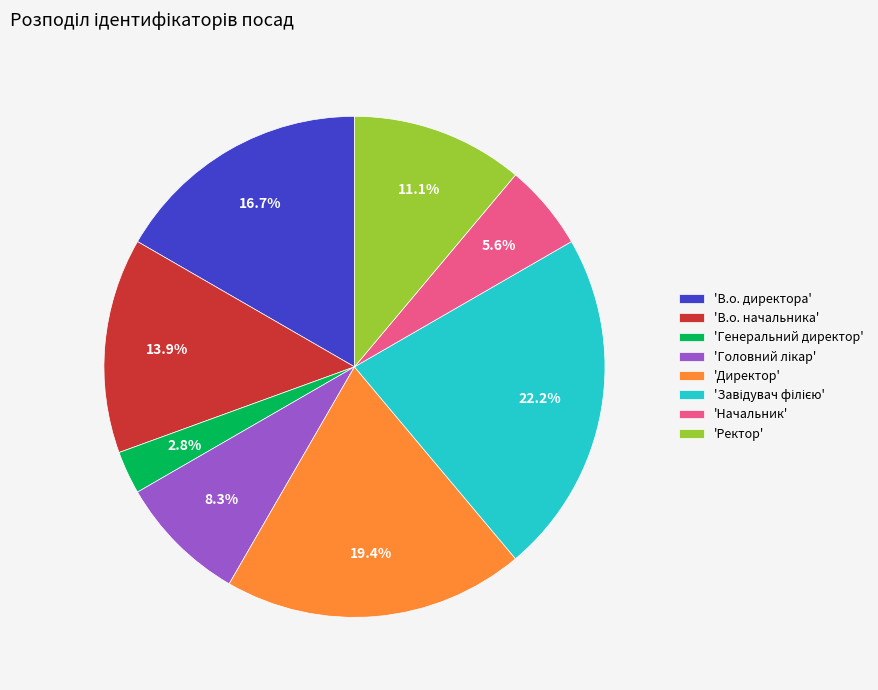

Do 'Ректор' and 'Генеральний директор' together represent more than half of the pie?

No